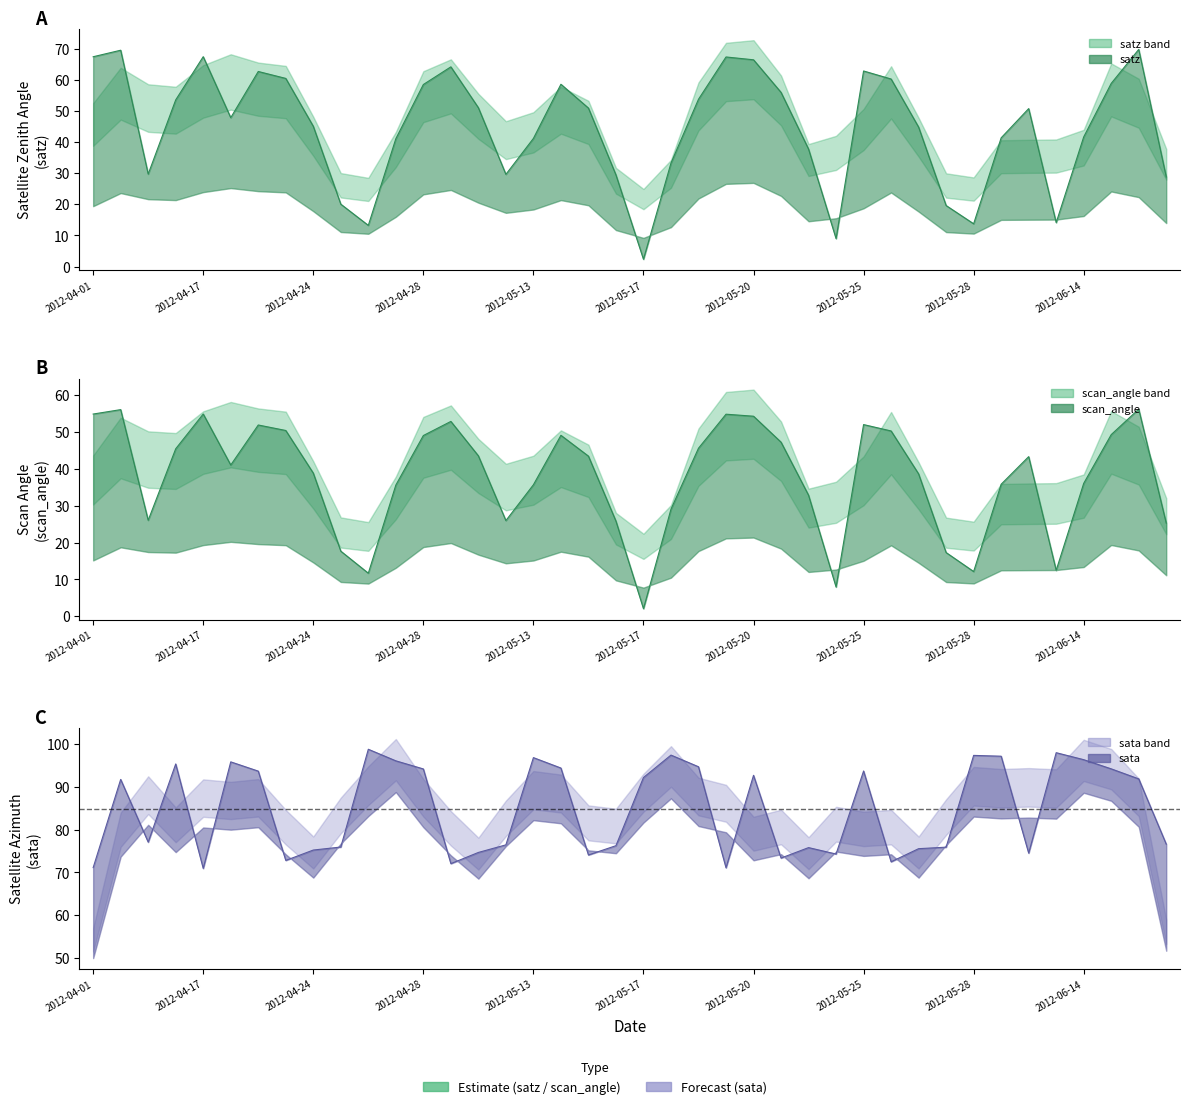

What is the label of the 22nd point from the left?

2012-05-18